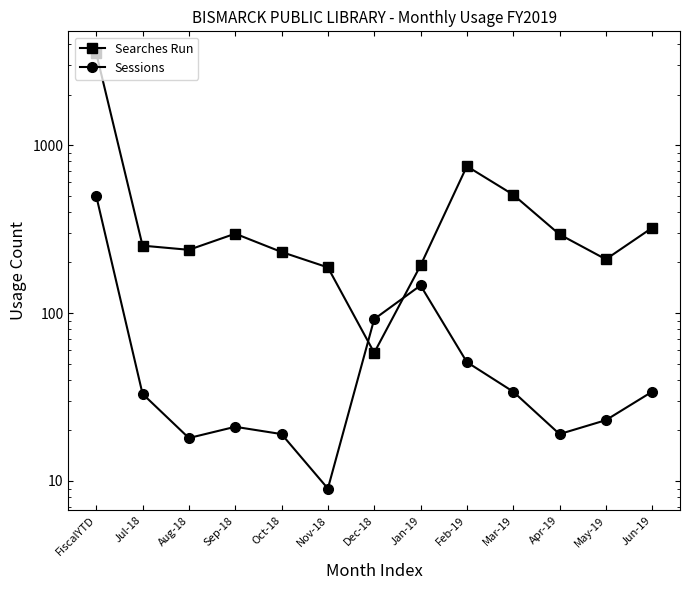

Reading right to left, list all the values displayed in this chart.

Searches Run: Jun-19=322	May-19=209	Apr-19=294	Mar-19=507	Feb-19=749	Jan-19=192	Dec-18=58	Nov-18=187	Oct-18=231	Sep-18=297	Aug-18=238	Jul-18=252	FiscalYTD=3536
Sessions: Jun-19=34	May-19=23	Apr-19=19	Mar-19=34	Feb-19=51	Jan-19=146	Dec-18=92	Nov-18=9	Oct-18=19	Sep-18=21	Aug-18=18	Jul-18=33	FiscalYTD=499